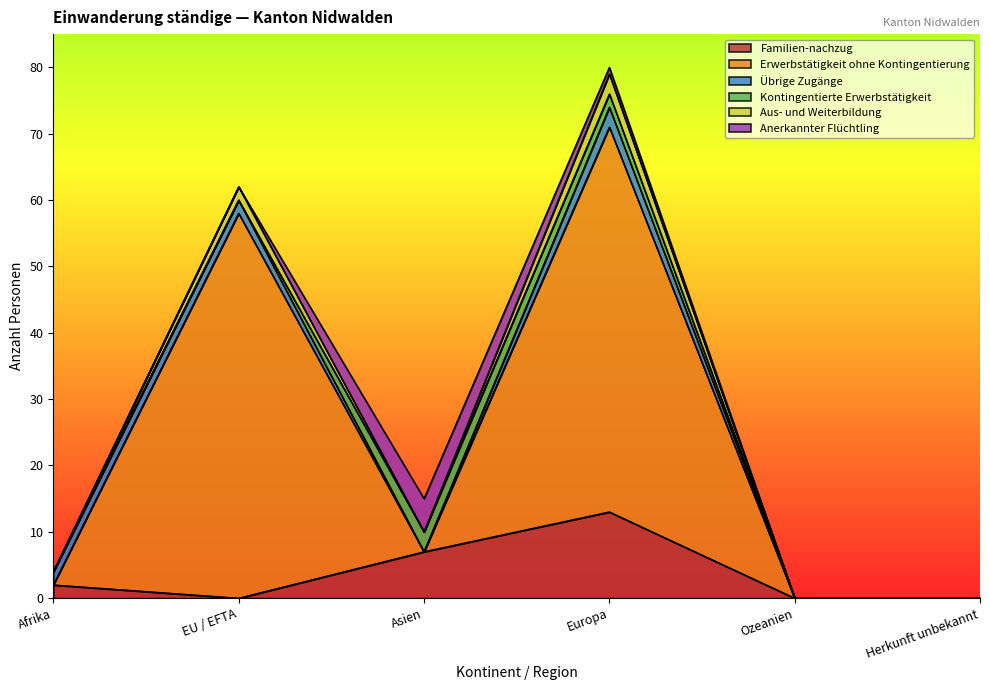

At how many categories does at least one series exceed 48?

2